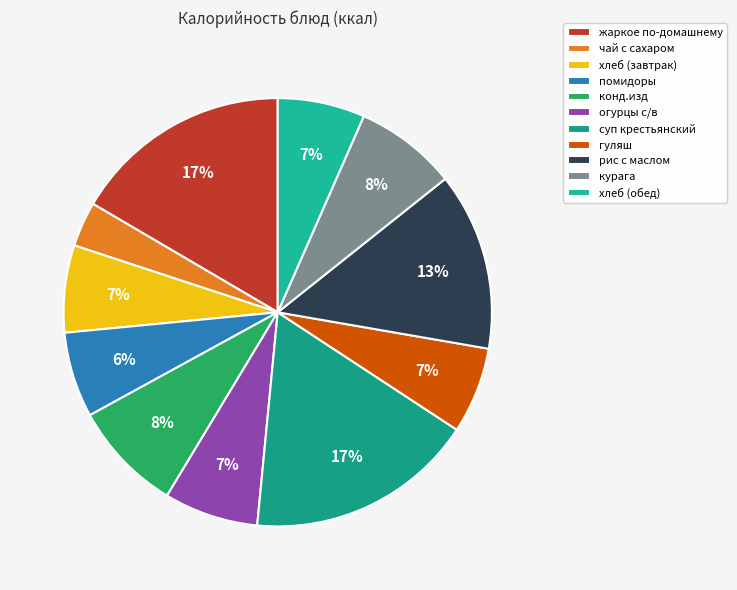

To the nearest percent, what portion does жаркое по-домашнему represent?

17%